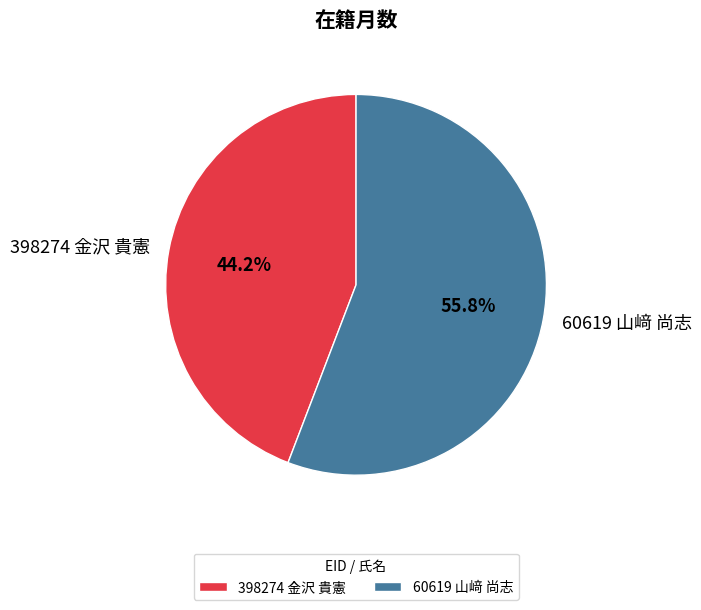

Which slice represents more than half of the pie?

60619 山﨑 尚志